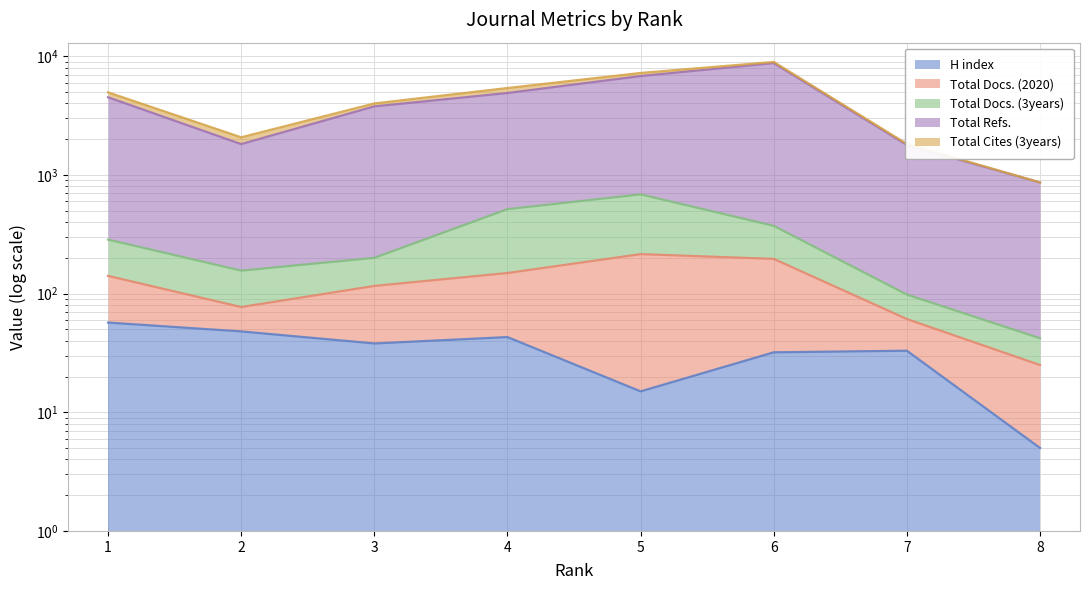

Where is Total Refs. nearest to the value 4807?

4